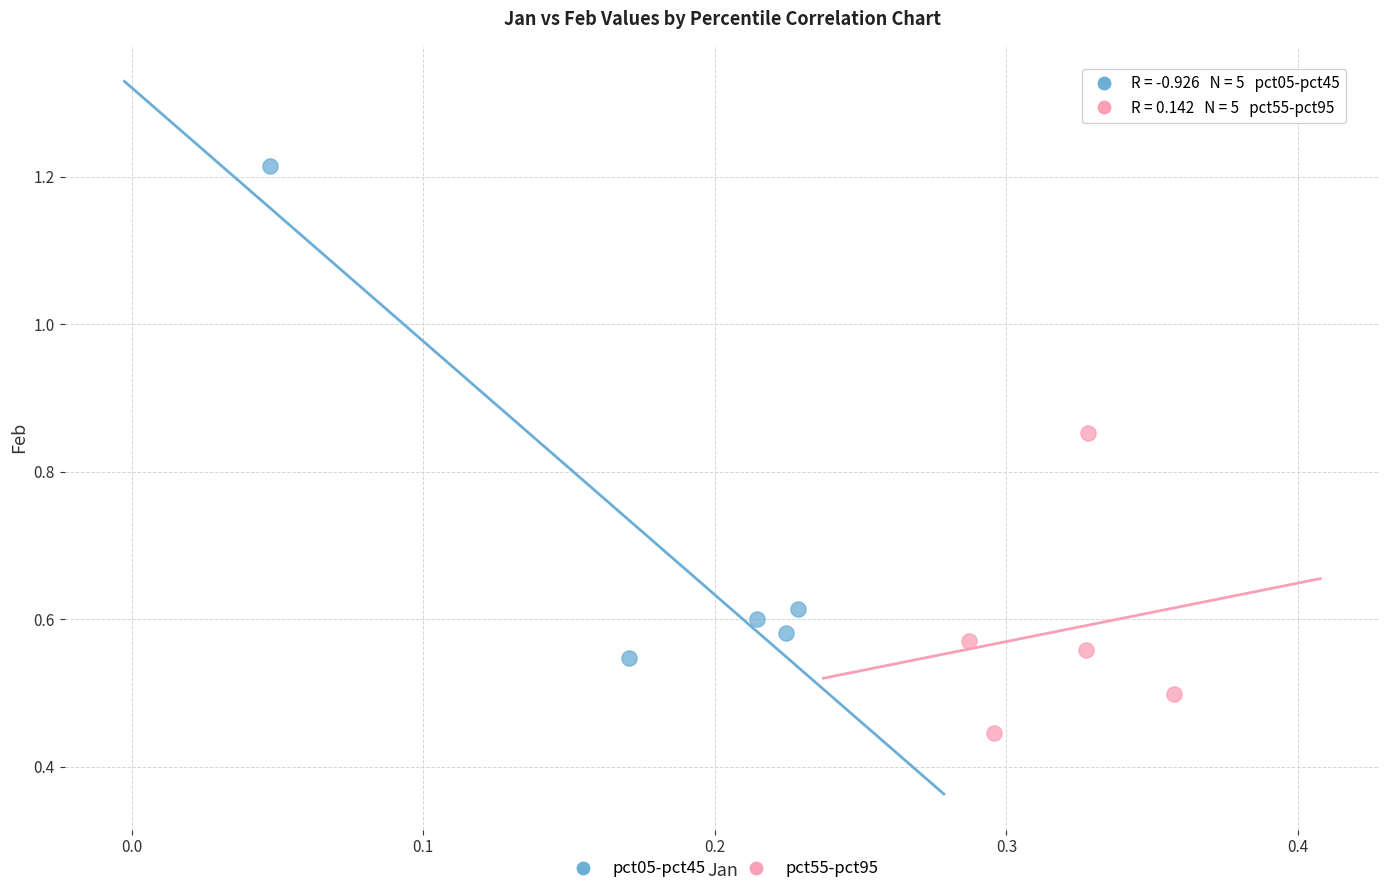

Which series has the largest Y range (max minus min)?

pct05-pct45